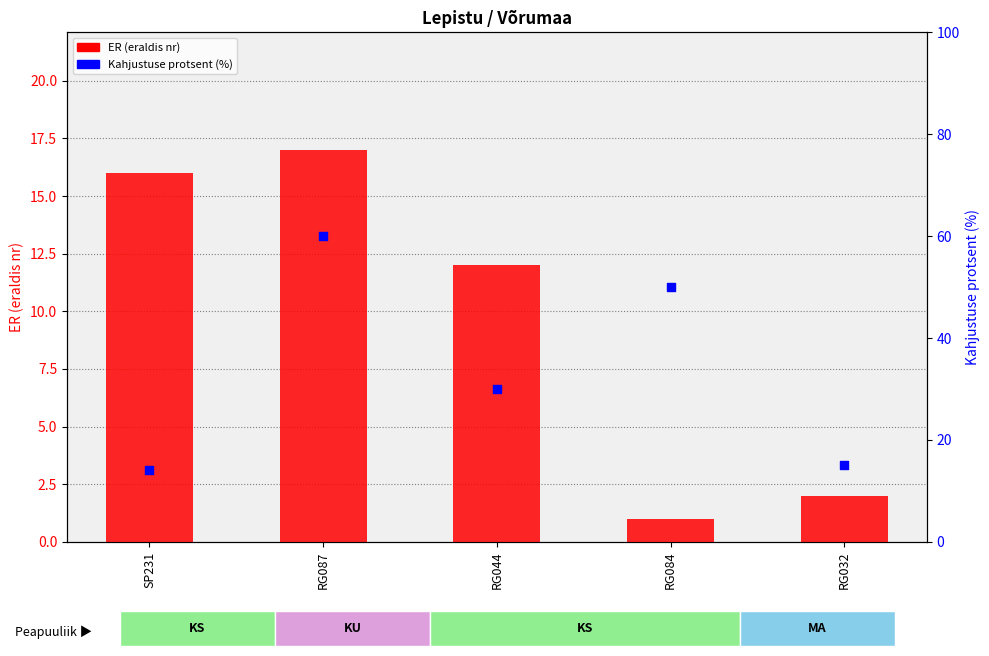

At how many categories does at least one series exceed 48?

2